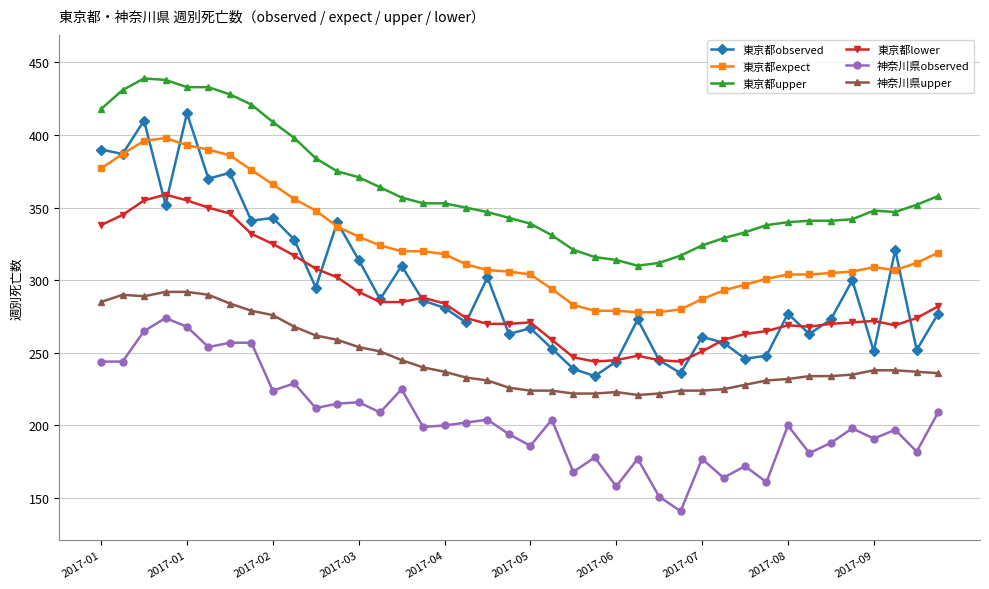

Which series has the largest range (max minus min)?

東京都observed